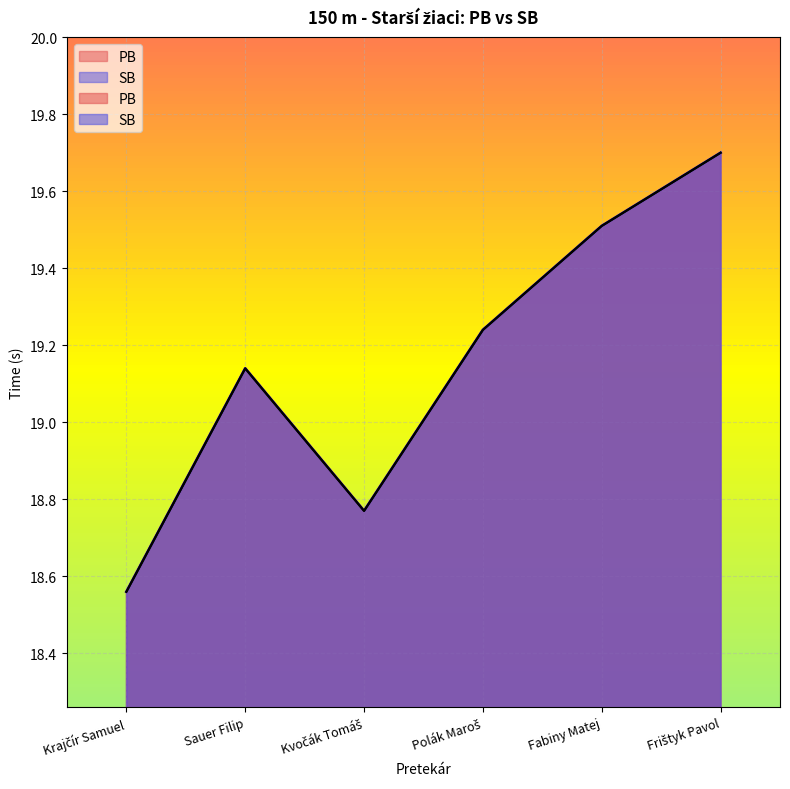

Where does the PB series first go above 19?

Sauer Filip